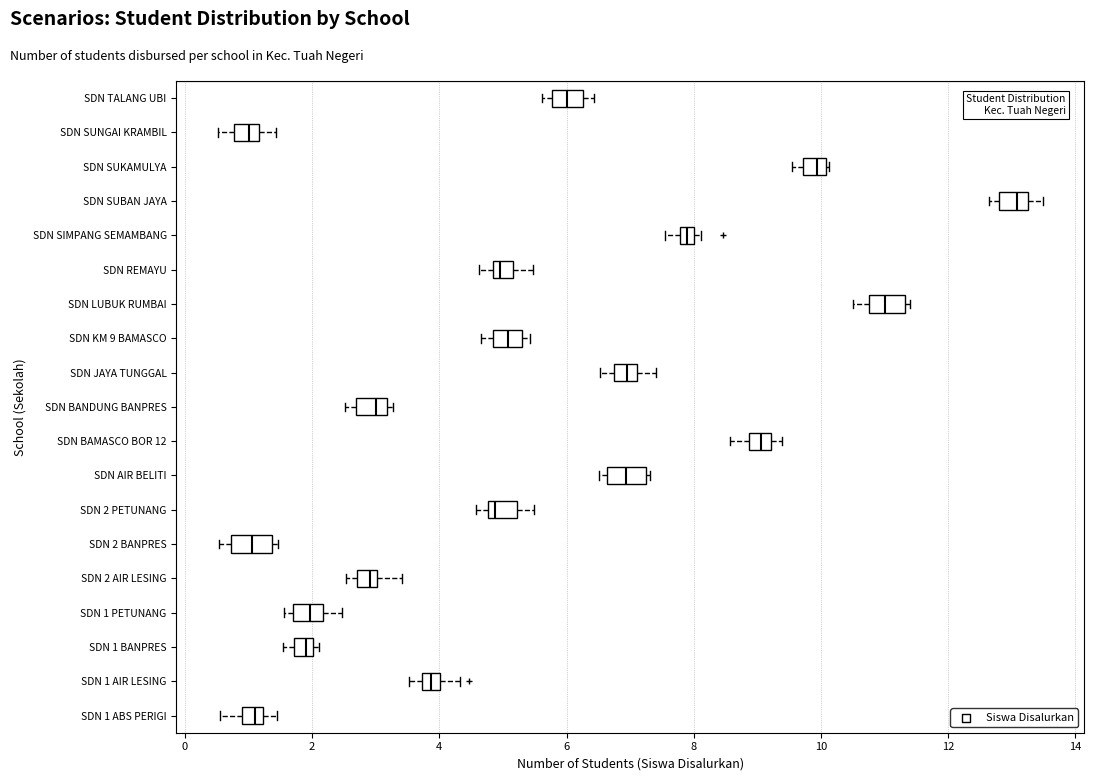

Where does the median line of the box for SDN 1 PETUNANG sit on the x-axis? The values are not printed on the chart, so give them approximately, as read against the axis.

2.0